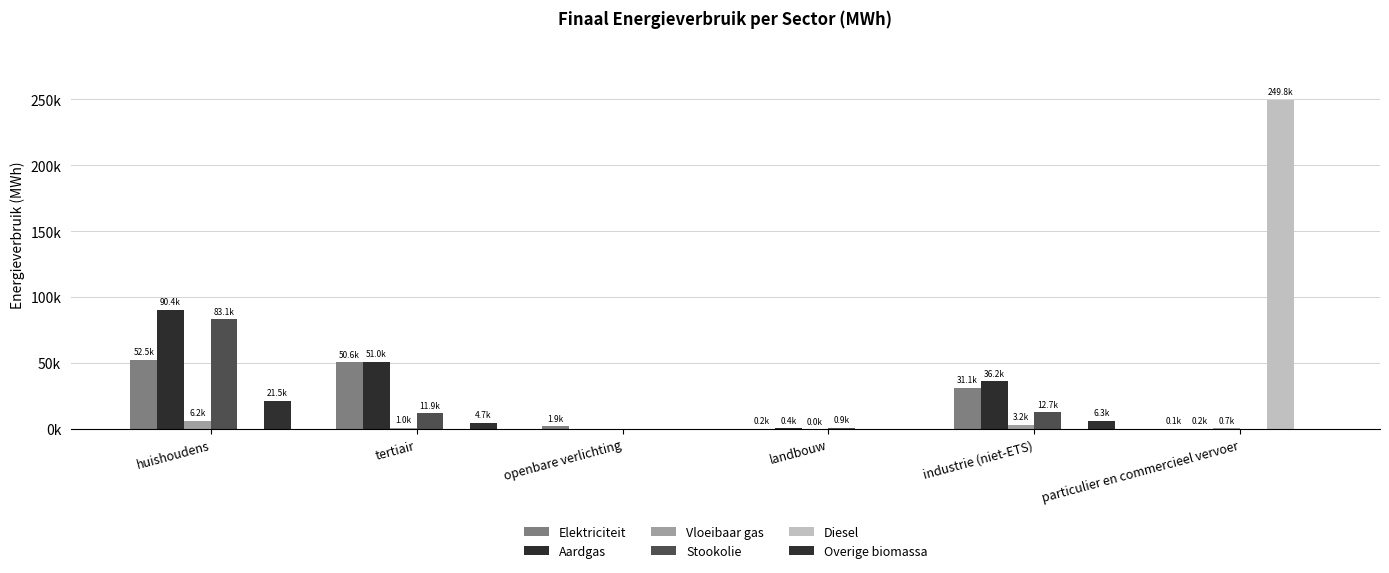

Does the chart contain stacked bars?

No